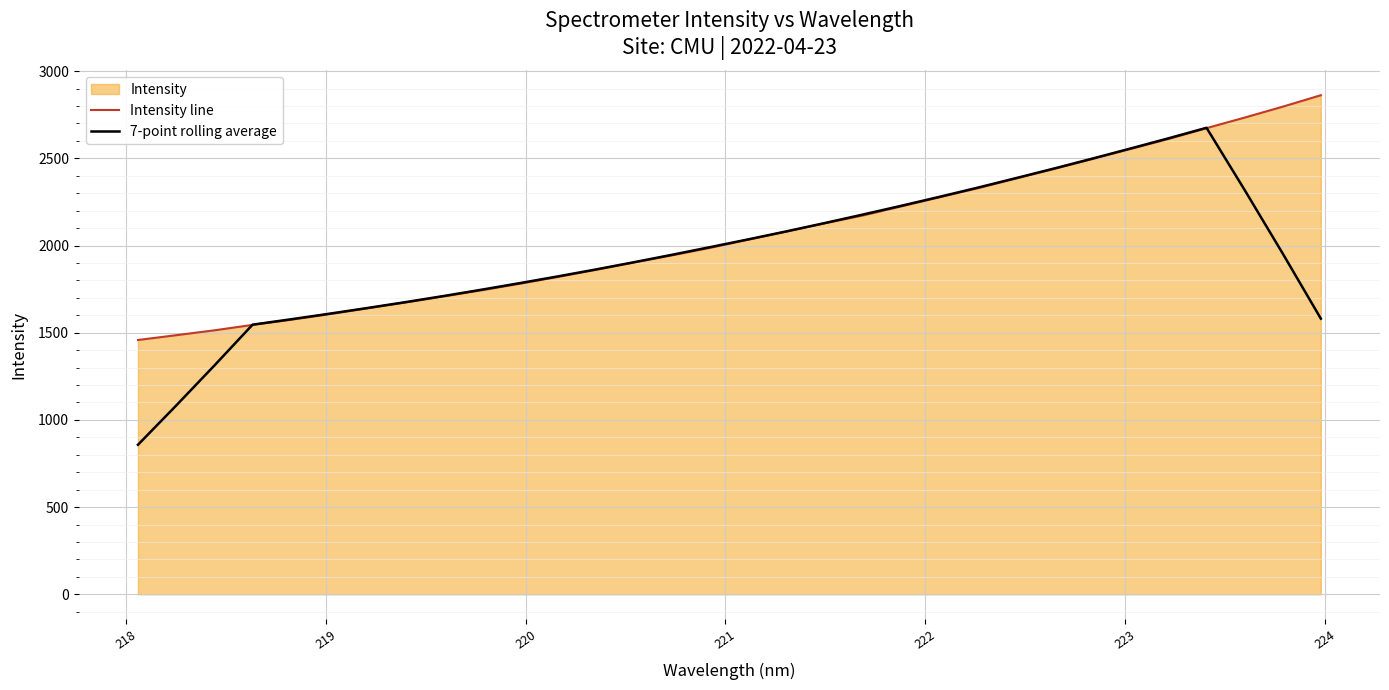

Which series has the largest range (max minus min)?

7-point rolling average